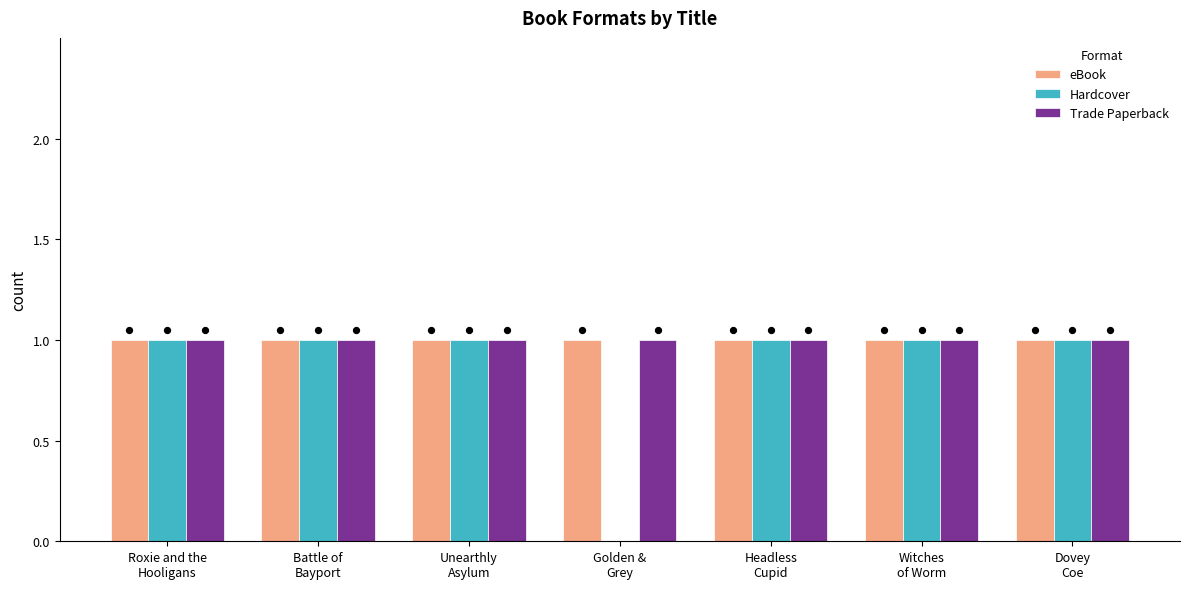

Which series contains the highest Y value?

eBook